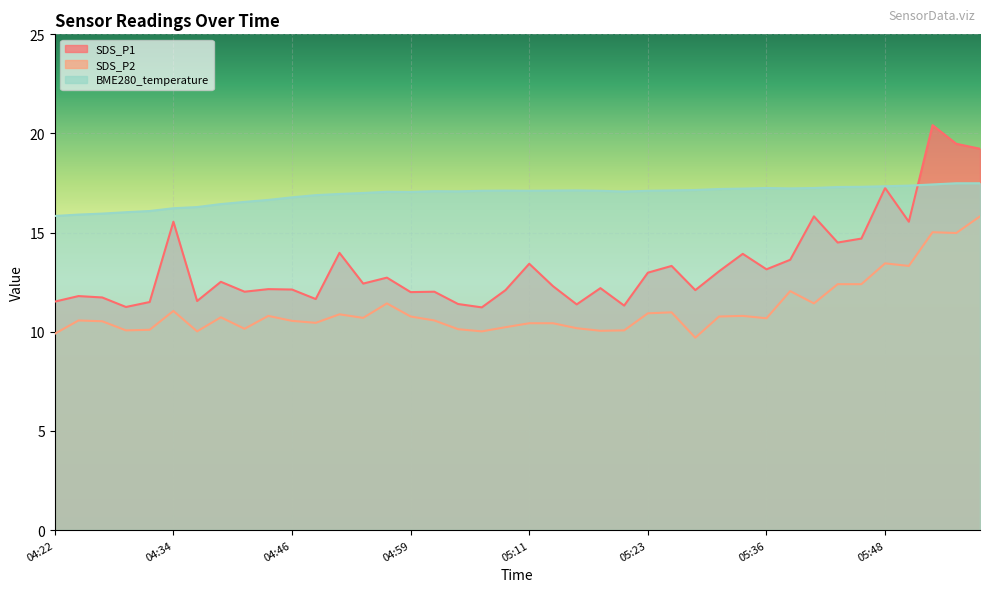

Reading left to right, transcribe all the data shown in this chart.

SDS_P1: 04:22=11.5	04:25=11.8	04:27=11.7	04:30=11.2	04:32=11.5	04:34=15.6	04:37=11.6	04:39=12.5	04:42=12.0	04:44=12.2	04:46=12.1	04:49=11.7	04:51=14.0	04:54=12.4	04:56=12.7	04:59=12.0	05:01=12.0	05:04=11.4	05:06=11.2	05:08=12.1	05:11=13.4	05:13=12.3	05:16=11.4	05:18=12.2	05:21=11.3	05:23=13.0	05:26=13.3	05:28=12.1	05:31=13.1	05:33=13.9	05:36=13.2	05:38=13.6	05:40=15.8	05:43=14.5	05:46=14.7	05:48=17.2	05:50=15.6	05:53=20.4	05:55=19.5	05:58=19.2
SDS_P2: 04:22=9.9	04:25=10.6	04:27=10.5	04:30=10.1	04:32=10.1	04:34=11.1	04:37=10.0	04:39=10.7	04:42=10.2	04:44=10.8	04:46=10.6	04:49=10.4	04:51=10.9	04:54=10.7	04:56=11.4	04:59=10.8	05:01=10.6	05:04=10.1	05:06=10.0	05:08=10.2	05:11=10.4	05:13=10.4	05:16=10.2	05:18=10.1	05:21=10.1	05:23=10.9	05:26=11.0	05:28=9.7	05:31=10.8	05:33=10.8	05:36=10.7	05:38=12.1	05:40=11.4	05:43=12.4	05:46=12.4	05:48=13.4	05:50=13.3	05:53=15.0	05:55=15.0	05:58=15.8
BME280_temperature: 04:22=15.8	04:25=15.9	04:27=16.0	04:30=16.0	04:32=16.1	04:34=16.2	04:37=16.3	04:39=16.4	04:42=16.6	04:44=16.6	04:46=16.8	04:49=16.9	04:51=16.9	04:54=17.0	04:56=17.1	04:59=17.1	05:01=17.1	05:04=17.1	05:06=17.1	05:08=17.1	05:11=17.1	05:13=17.1	05:16=17.1	05:18=17.1	05:21=17.1	05:23=17.1	05:26=17.1	05:28=17.1	05:31=17.2	05:33=17.2	05:36=17.2	05:38=17.2	05:40=17.2	05:43=17.3	05:46=17.3	05:48=17.3	05:50=17.4	05:53=17.4	05:55=17.5	05:58=17.5